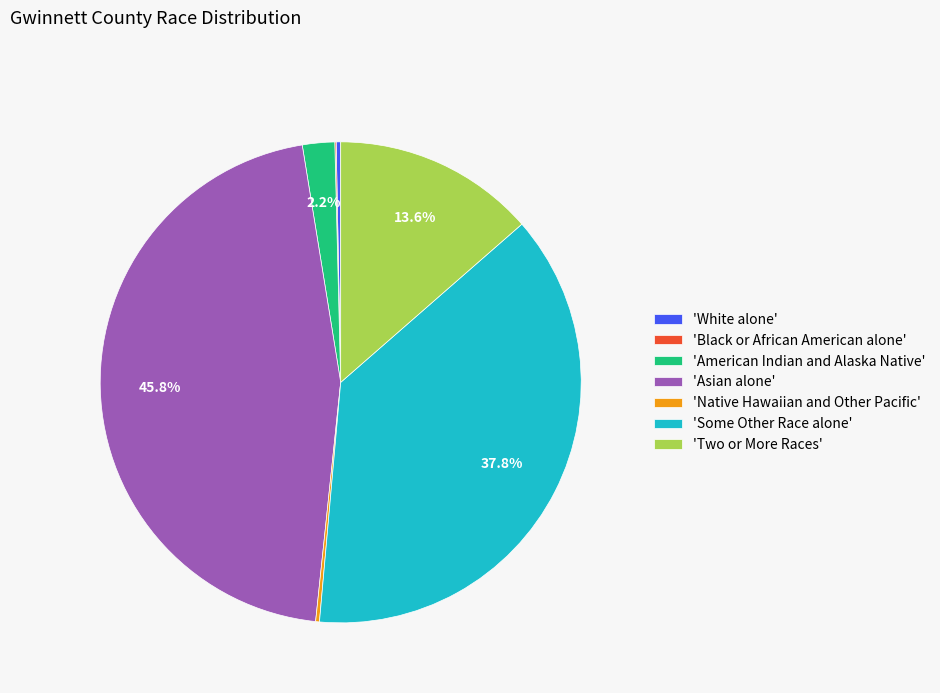

What is the largest slice in the pie chart?

'Asian alone'